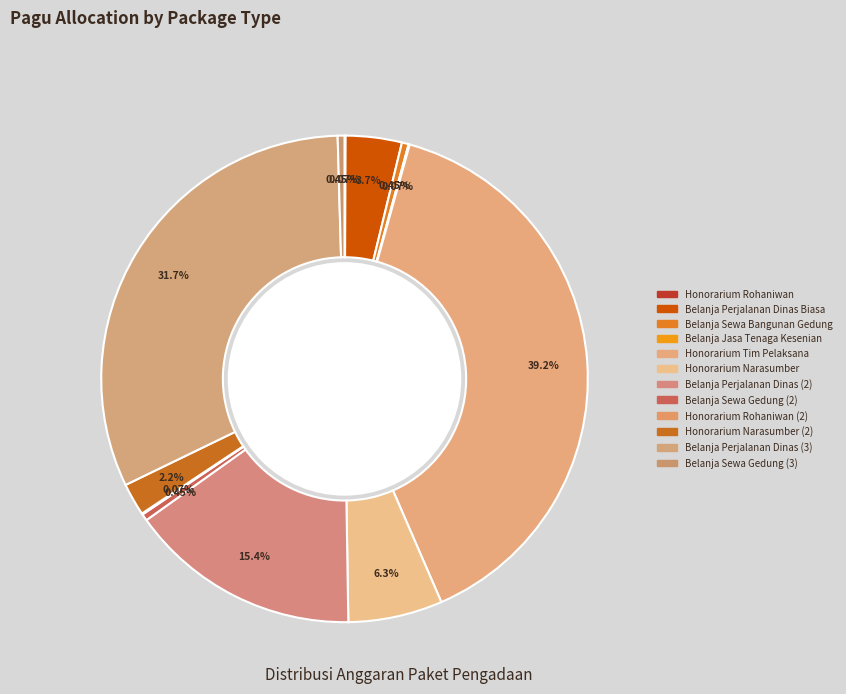

True or false: Honorarium Narasumber (2) accounts for 2% of the total.

True